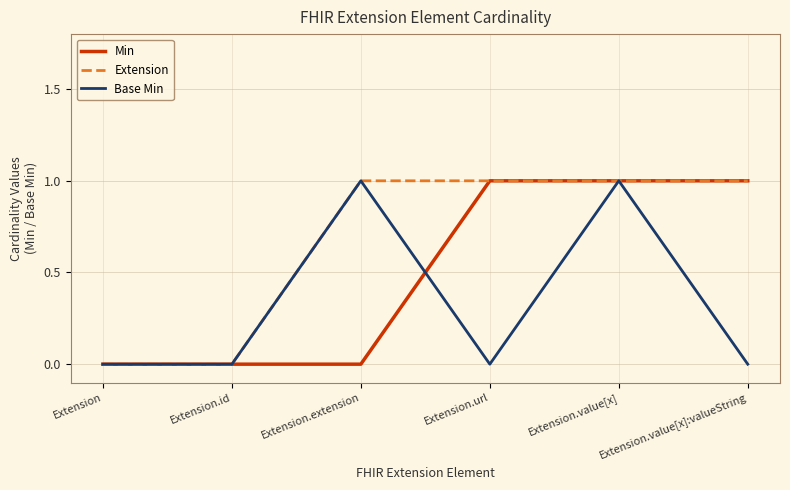

What is the maximum value for Extension?

1